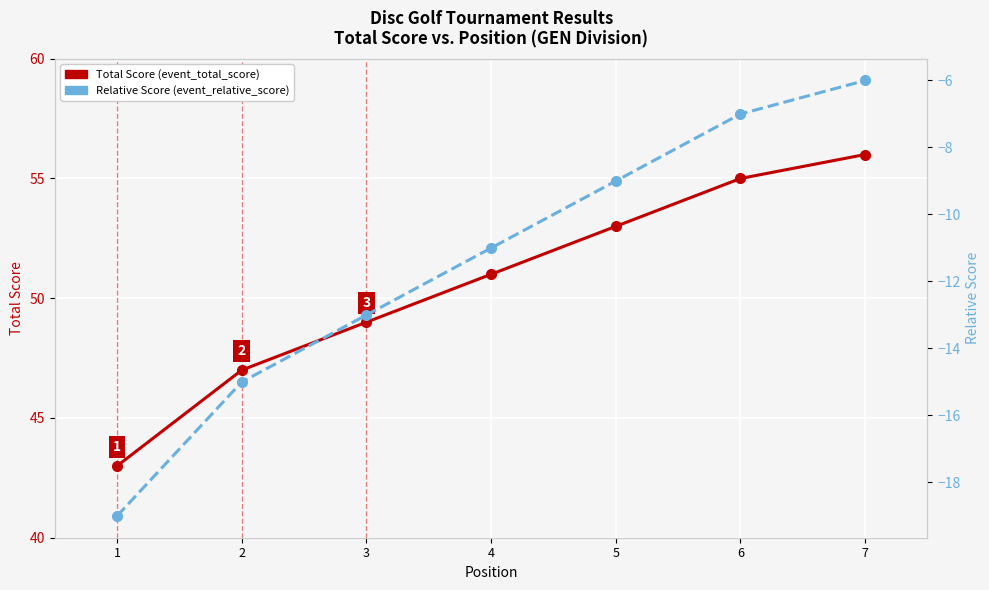

What is the value of the event_relative_score point at the 1st from the left?

-19